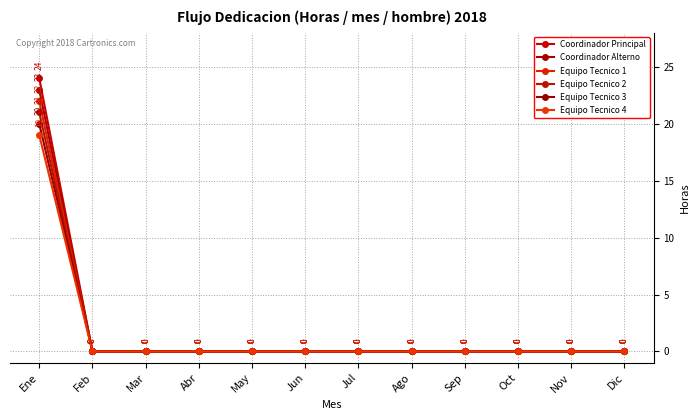

Rank the series by their maximum value, from highest to lowest.

Coordinador Principal, Coordinador Alterno, Equipo Tecnico 1, Equipo Tecnico 2, Equipo Tecnico 3, Equipo Tecnico 4